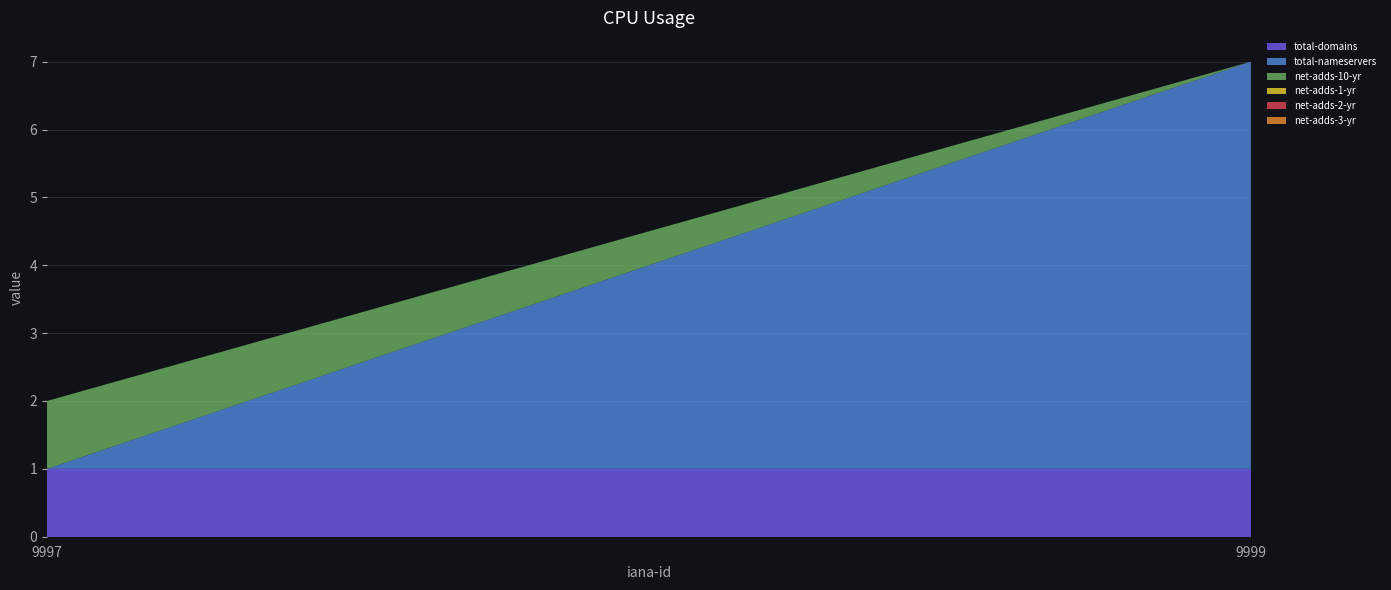

Reading left to right, transcribe all the data shown in this chart.

total-domains: 9997=1	9999=1
total-nameservers: 9997=0	9999=6
net-adds-10-yr: 9997=1	9999=0
net-adds-1-yr: 9997=0	9999=0
net-adds-2-yr: 9997=0	9999=0
net-adds-3-yr: 9997=0	9999=0